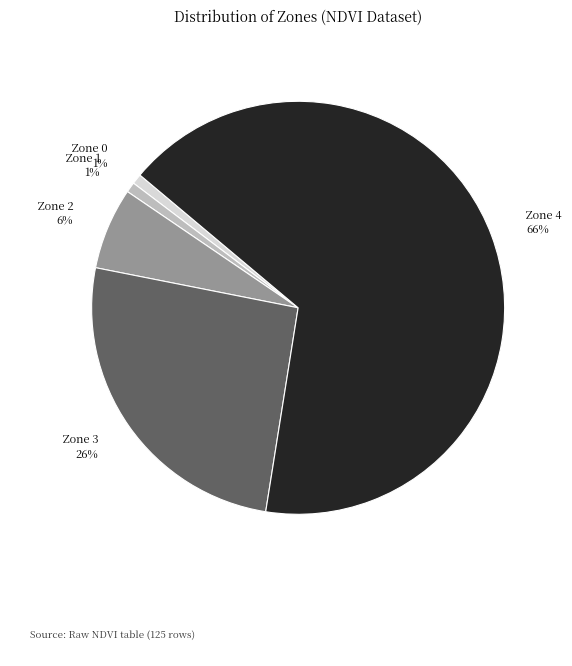

How many segments does this pie chart have?

5